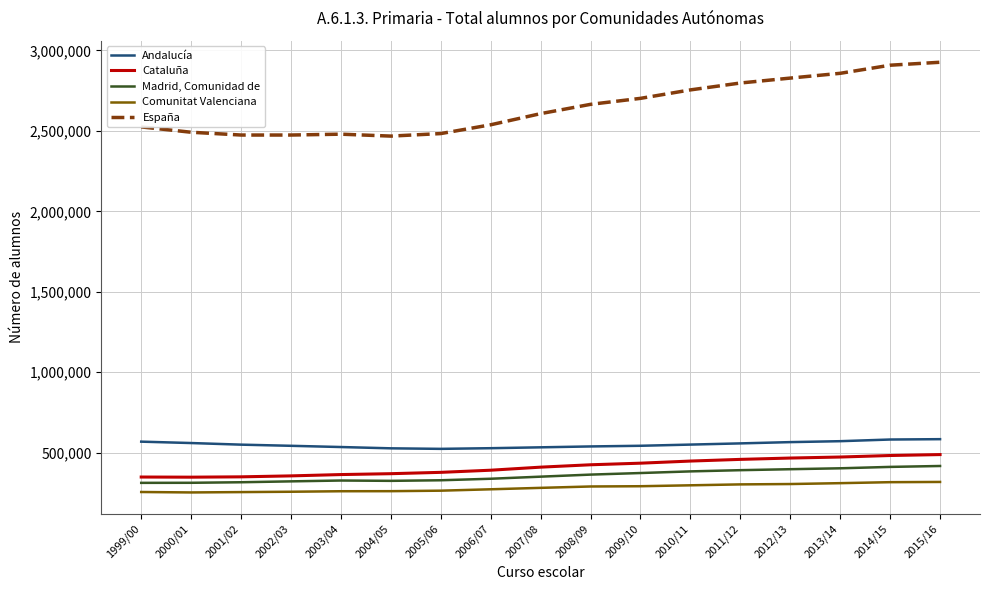

How many lines are shown in the chart?

5